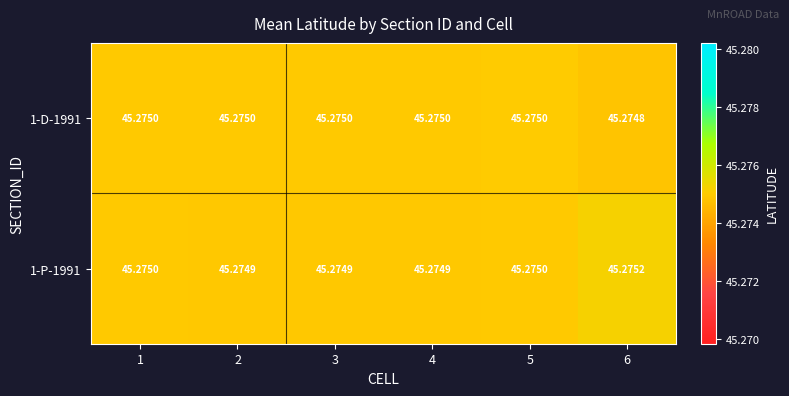

What is the greatest value displayed?

45.3